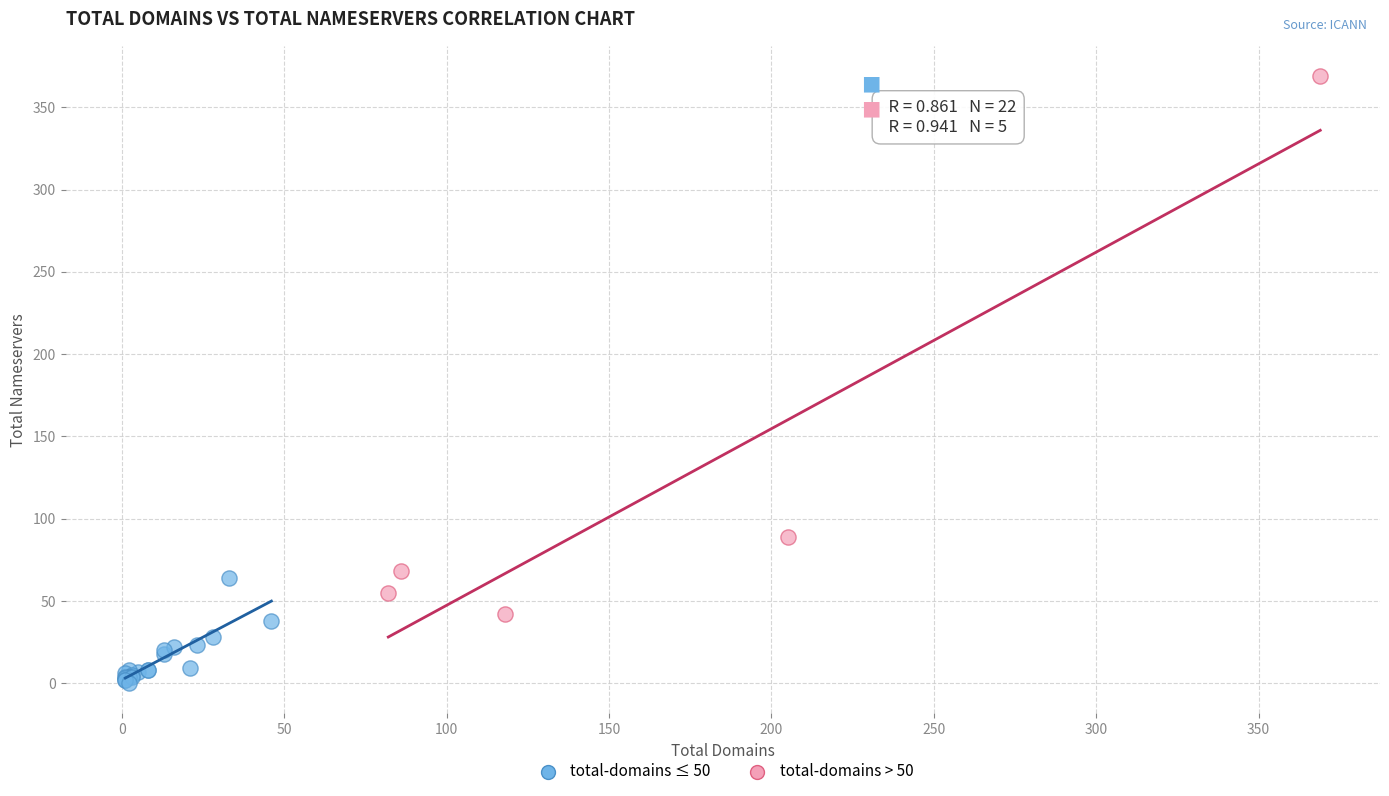

What are all the series names shown in the legend?

total-domains ≤ 50, total-domains > 50